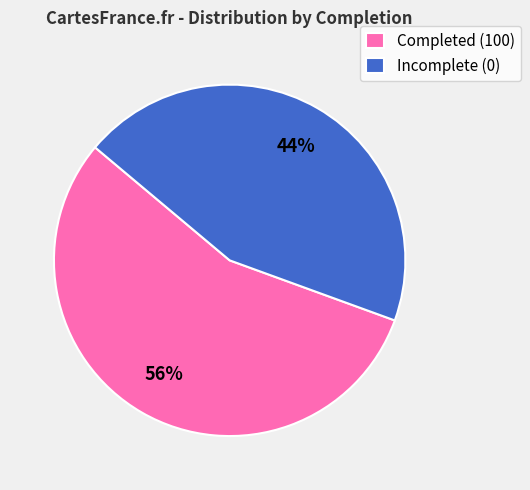

Between Incomplete (0) and Completed (100), which is larger?

Completed (100)